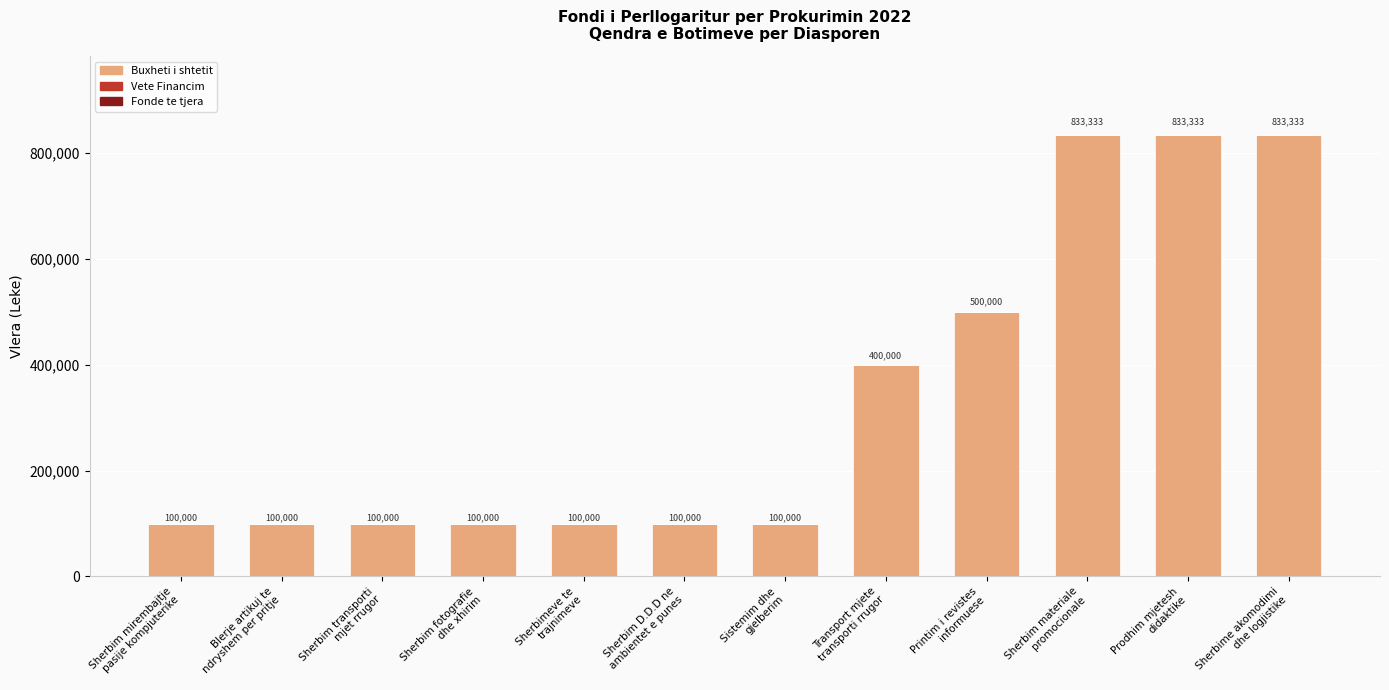

What is the label of the 4th bar from the right?

Printim i revistes
informuese